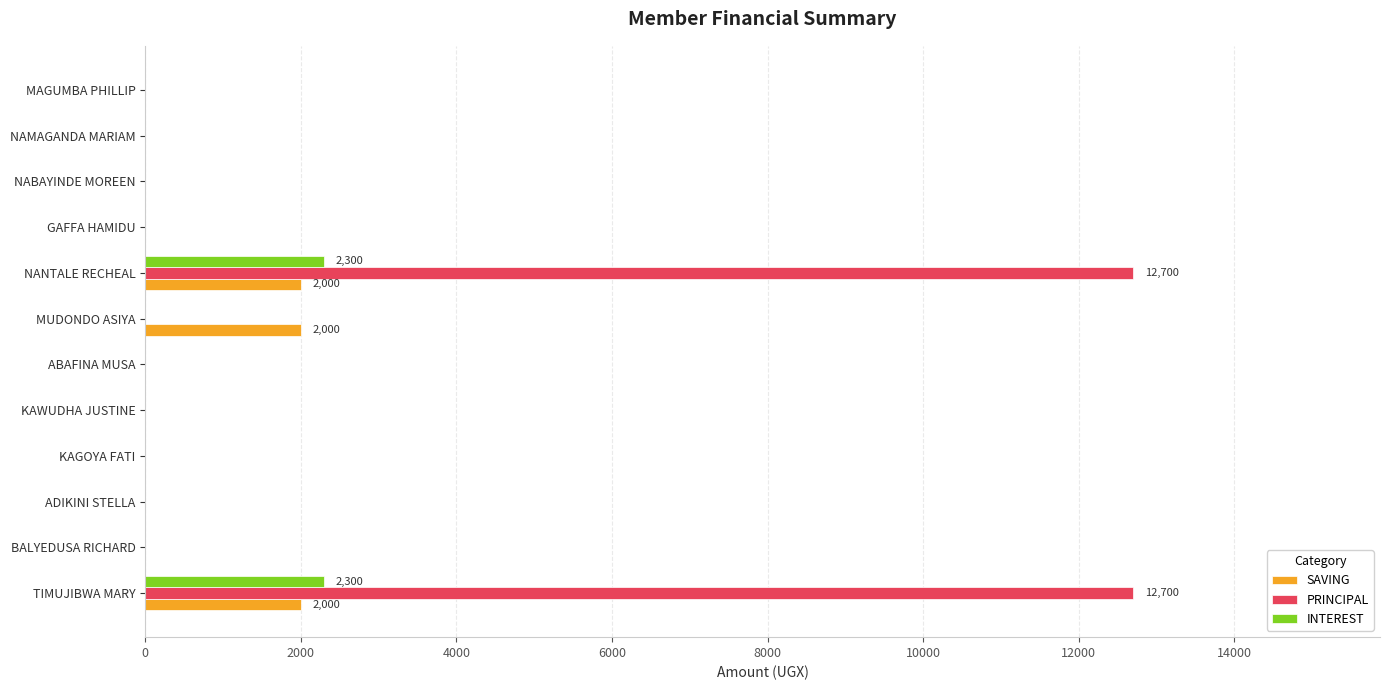

How many data points does each series have?

12